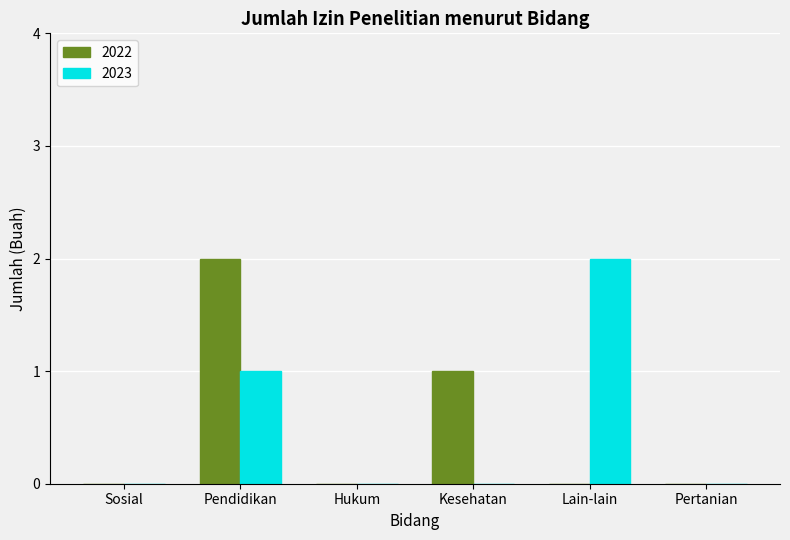

Reading left to right, list all the values displayed in this chart.

2022: 0	2	0	1	0	0
2023: 0	1	0	0	2	0